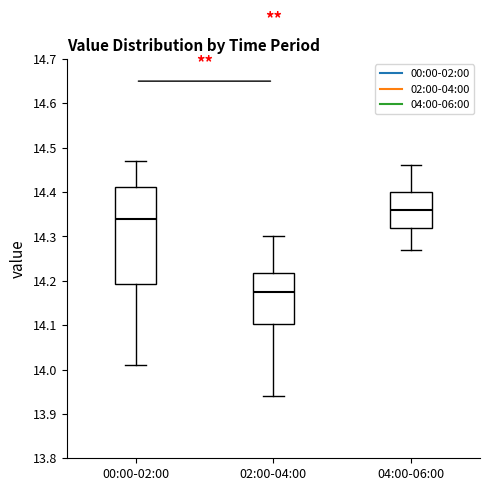

Which box is the tallest, from its lower edge to its upper edge?

00:00-02:00